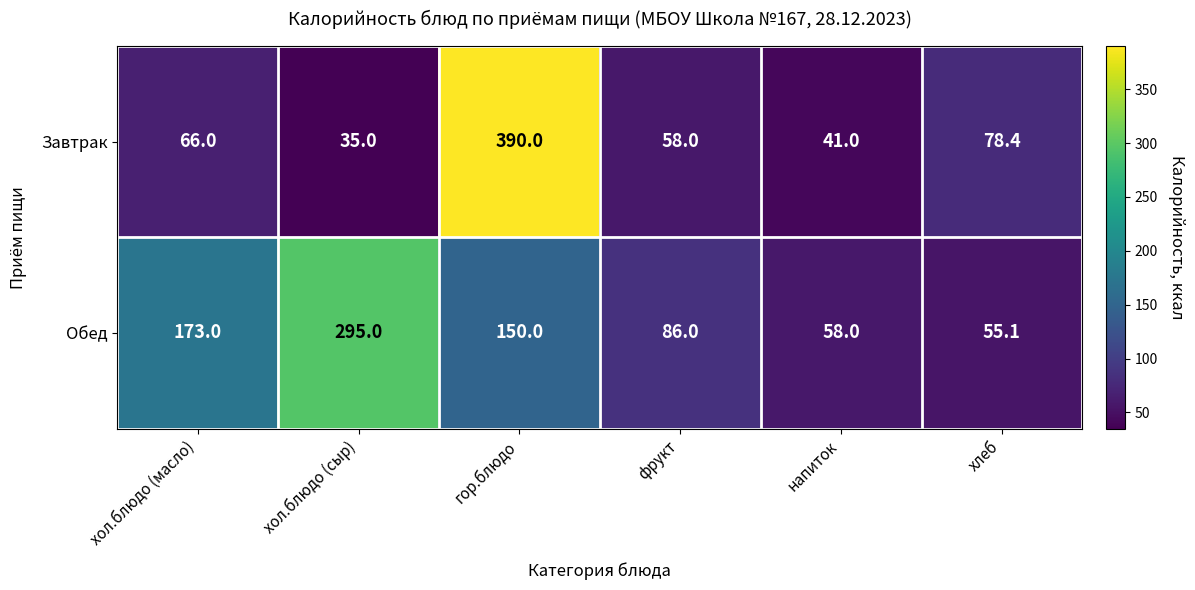

At which category is the sum across all series the highest?

гор.блюдо